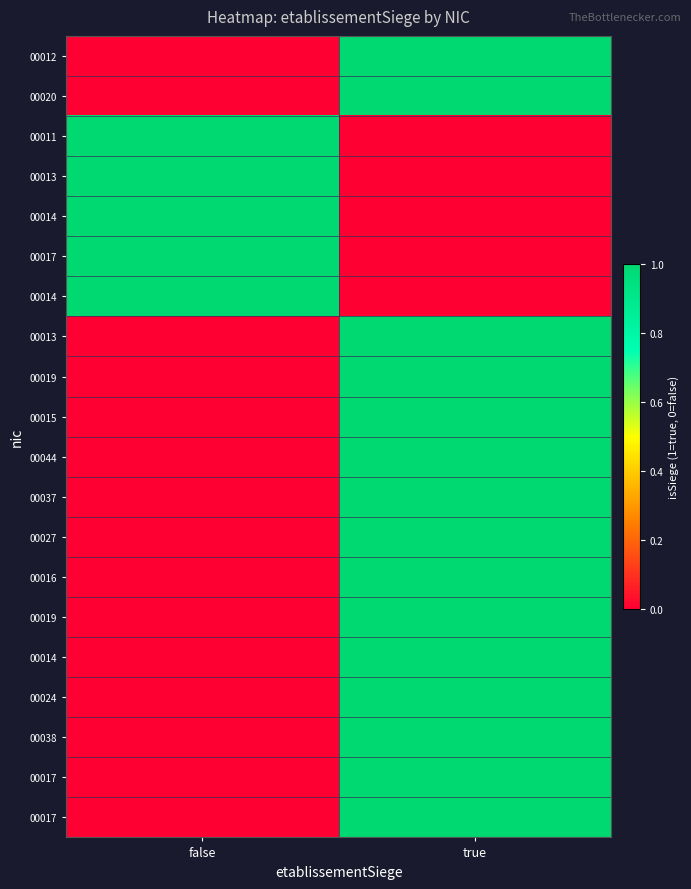

What is the difference between the highest and lowest values at true?

1